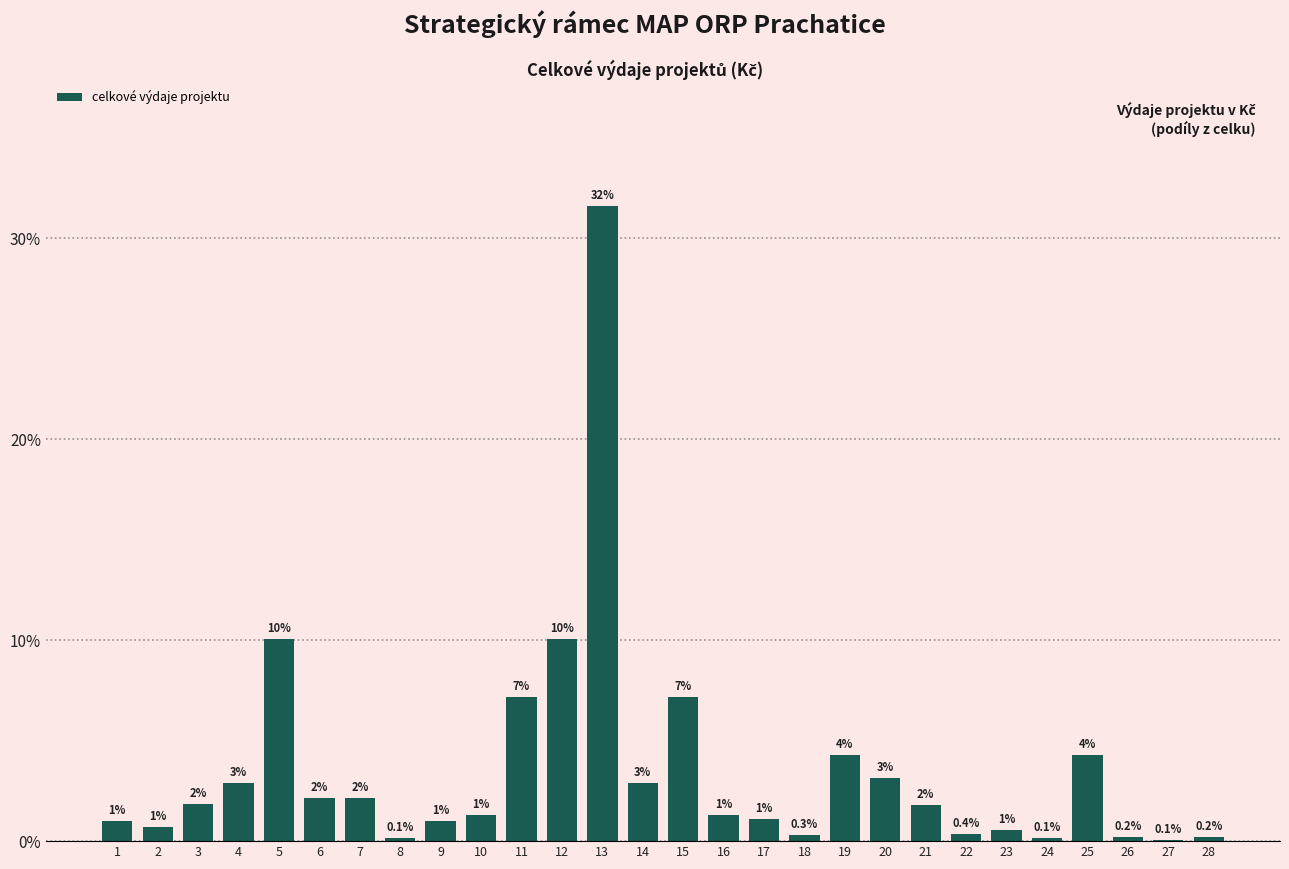

Is it true that the value at 22 is 0.4?

True